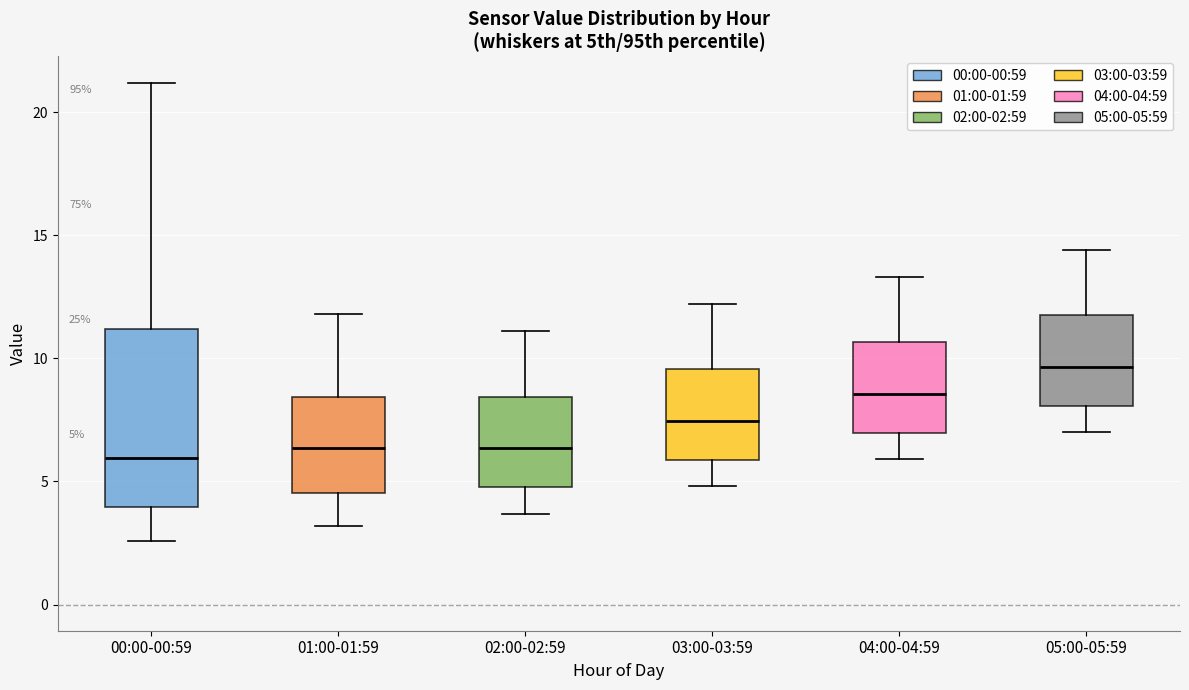

Comparing the boxes themselves (not the whiskers), which one is the tallest?

00:00-00:59